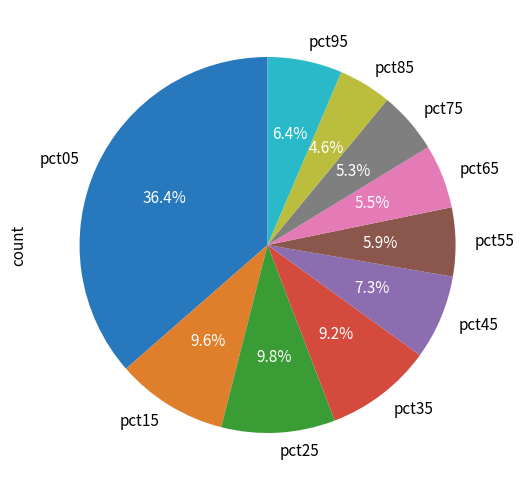

Count the number of slices in the pie.

10